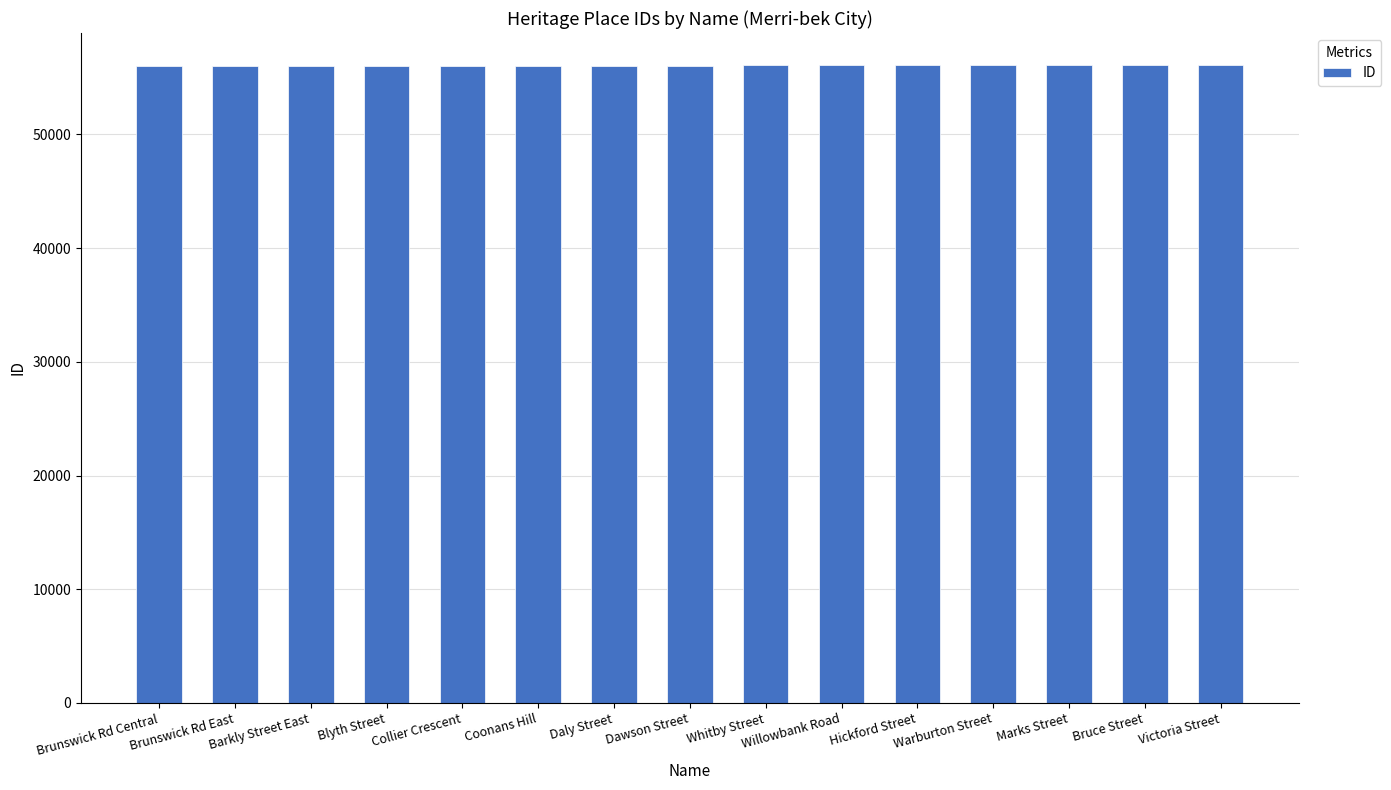

What is the greatest value displayed?

56114